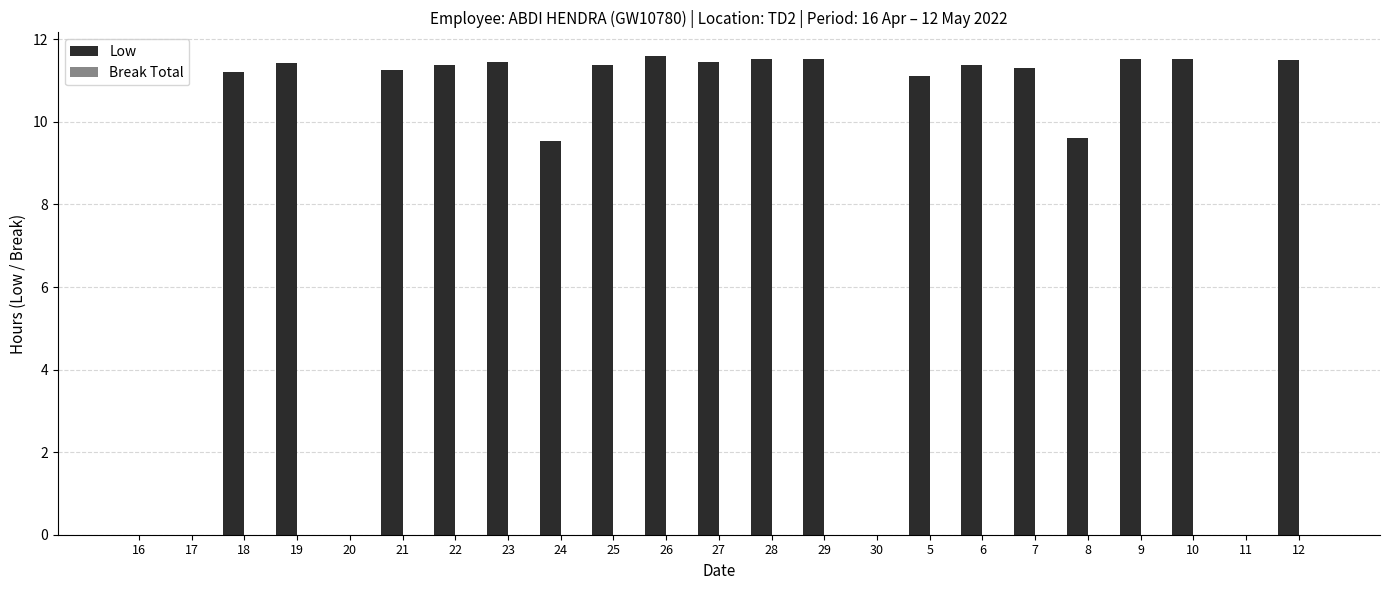

What is the greatest value displayed?

11.6